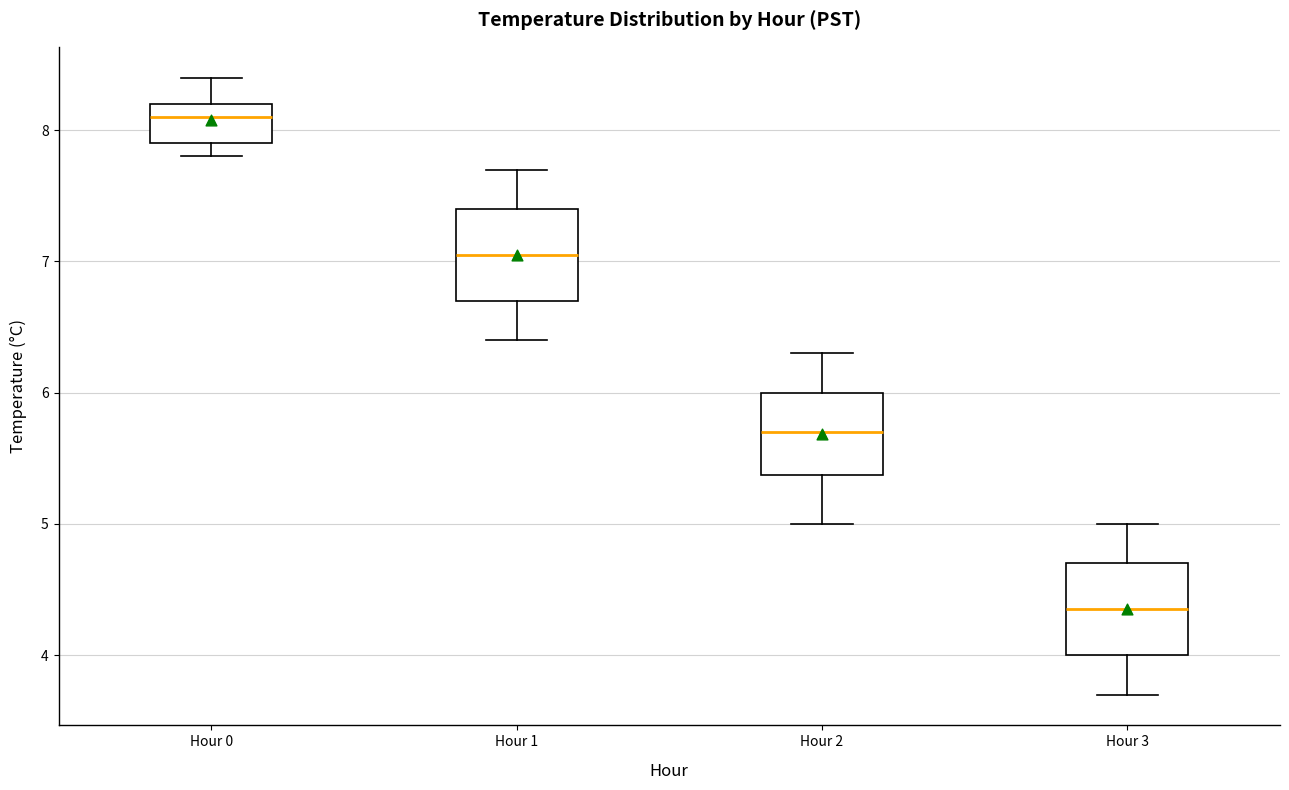

Where is the upper edge of the box for Hour 3 on the y-axis? The values are not printed on the chart, so give them approximately, as read against the axis.

4.7